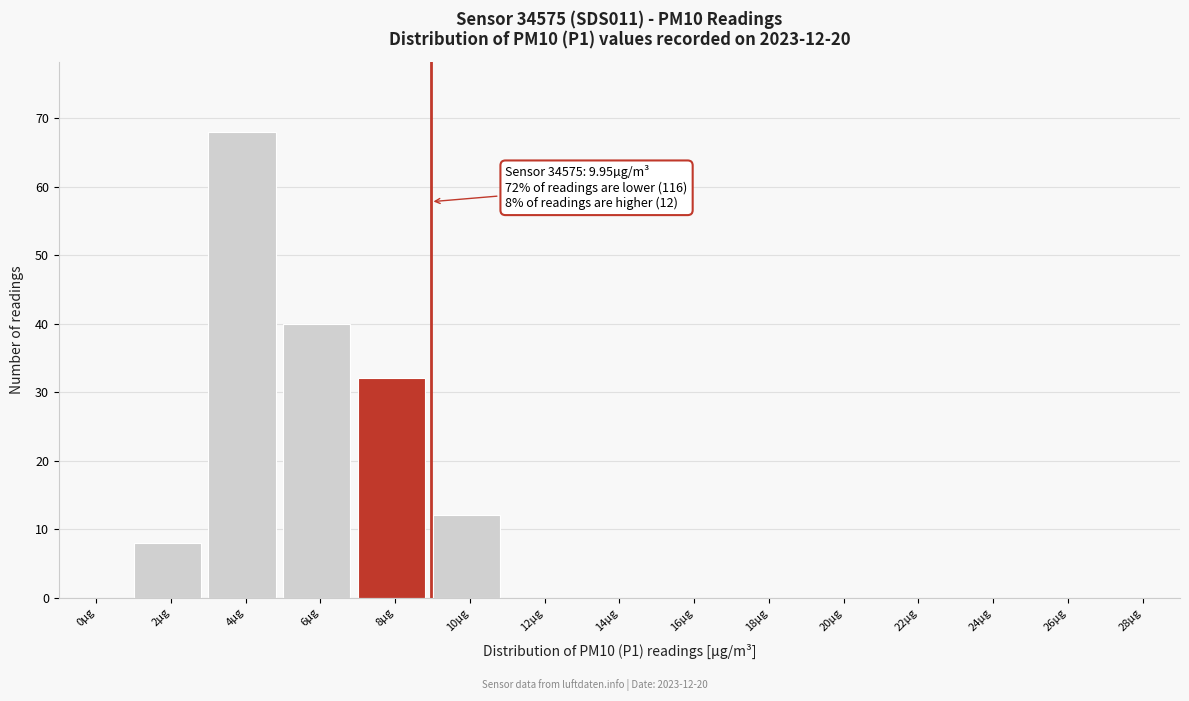

Reading left to right, what are all the values shown in this chart?

0µg=0	2µg=8	4µg=68	6µg=40	8µg=32	10µg=12	12µg=0	14µg=0	16µg=0	18µg=0	20µg=0	22µg=0	24µg=0	26µg=0	28µg=0